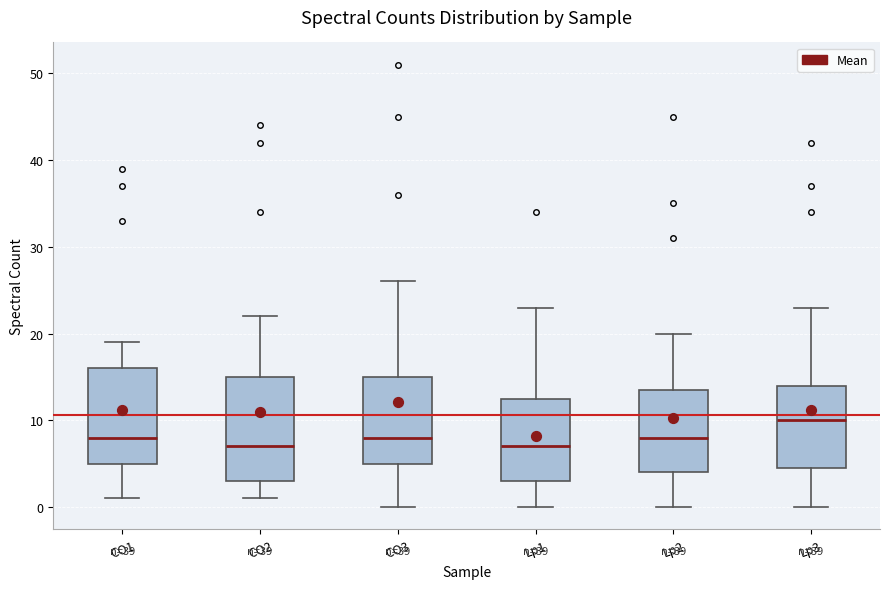

Reading left to right, transcribe this box plot: for each box, give where its median line is, the range the box spans, and where its two whiskers end, as read against the y-axis. The values are not printed on the chart, so give them approximately, as read against the axis.

CO1: median 8, box 5 to 16, whiskers 1 to 19
CO2: median 7, box 3 to 15, whiskers 1 to 22
CO3: median 8, box 5 to 15, whiskers 0 to 26
Lp1: median 7, box 3 to 13, whiskers 0 to 23
Lp2: median 8, box 4 to 14, whiskers 0 to 20
Lp3: median 10, box 5 to 14, whiskers 0 to 23